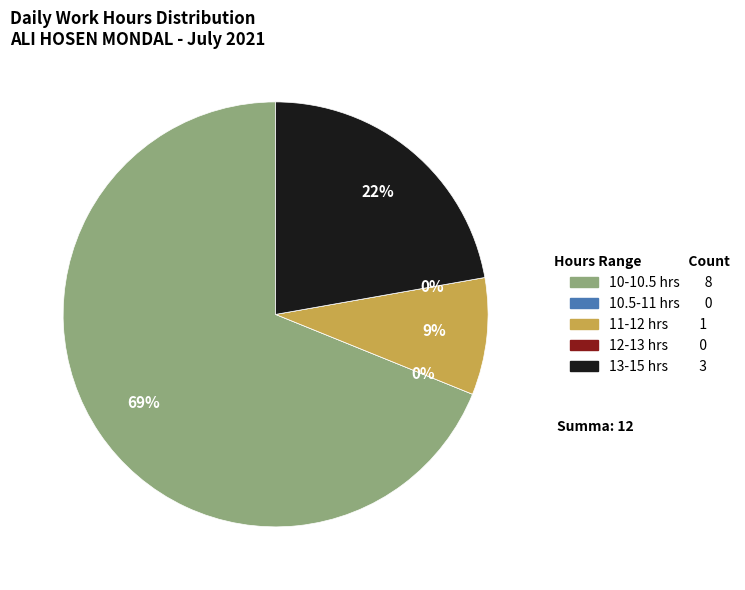

Is it true that 2 Fri is 1% of the pie?

False